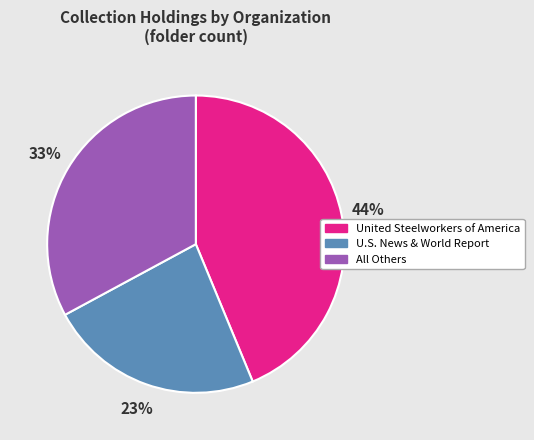

Does any single category account for the majority?

No